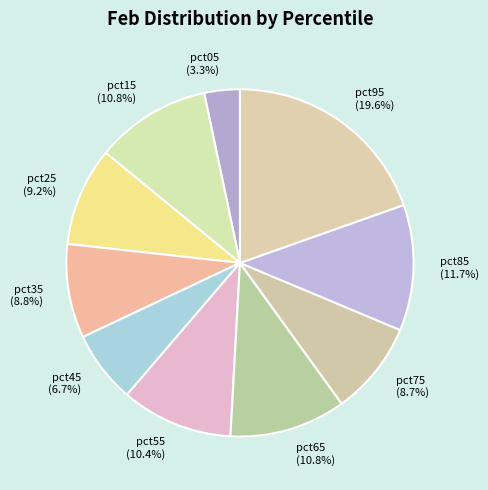

To the nearest percent, what percentage of the pie is pct55?

10%